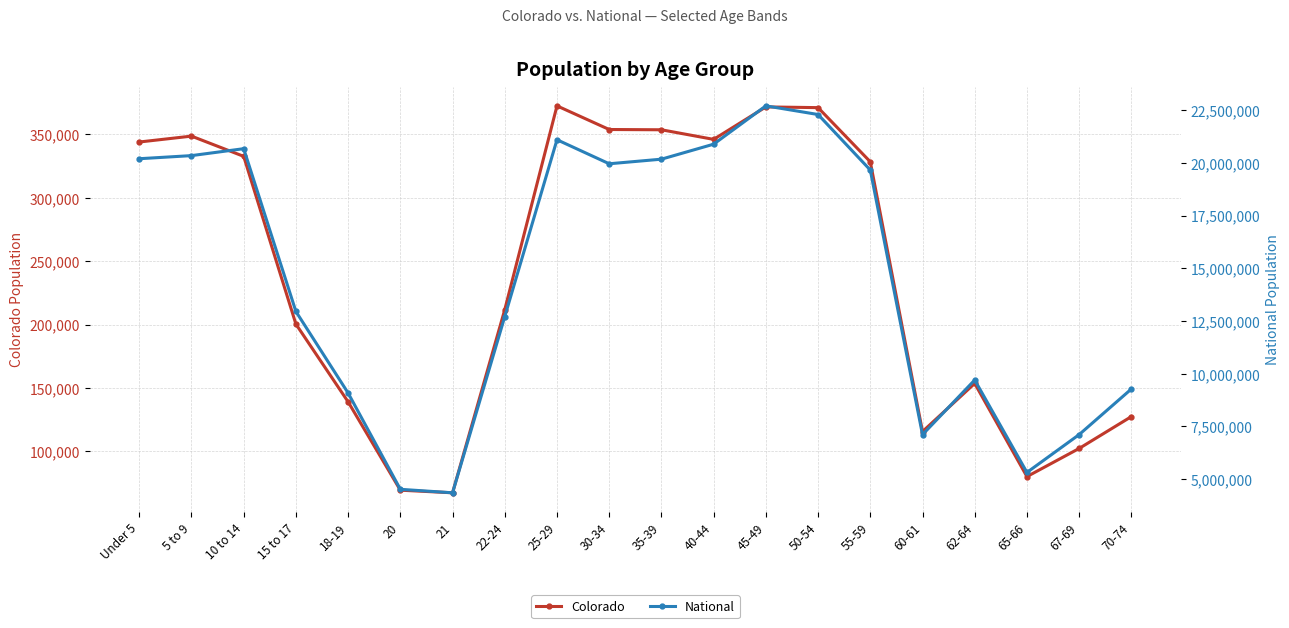

Rank the series by their maximum value, from highest to lowest.

National, Colorado